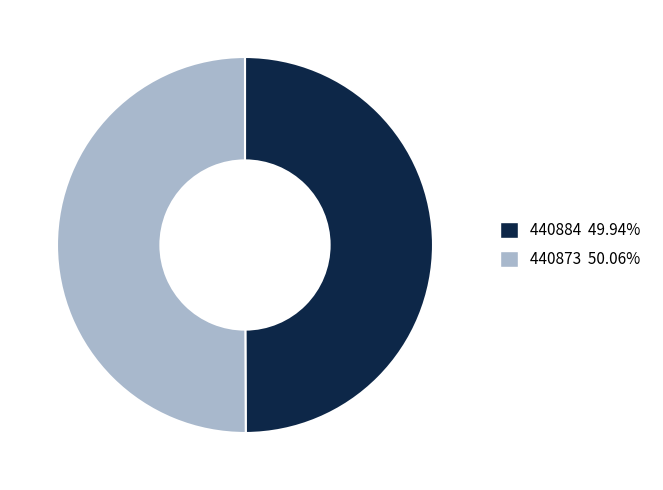

Is the sum of 440873 50.06% and 440884 49.94% greater than half?

Yes